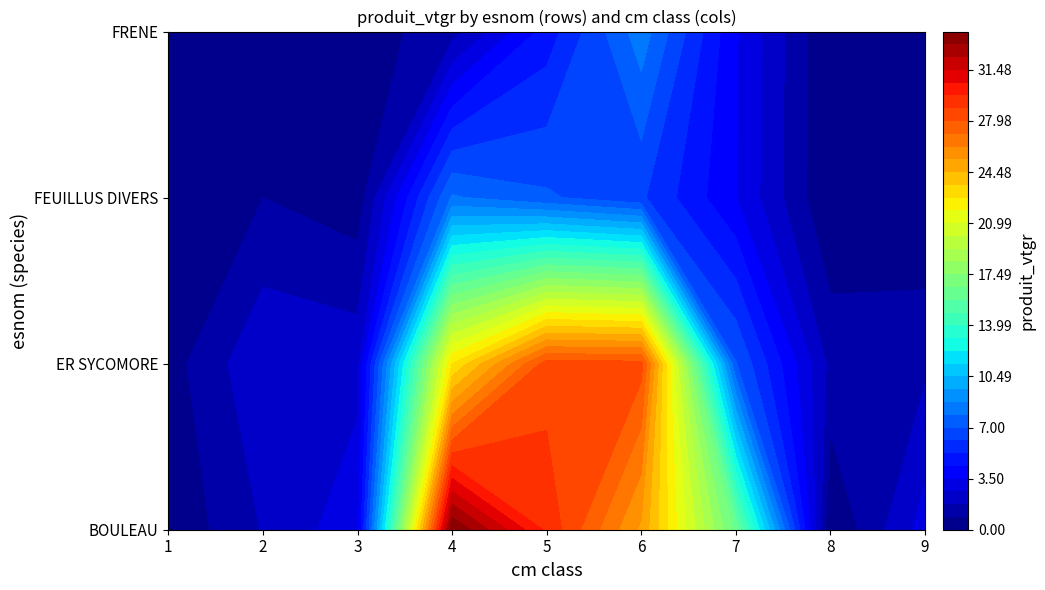

True or false: BOULEAU has a value of 2.0 at 3.

False